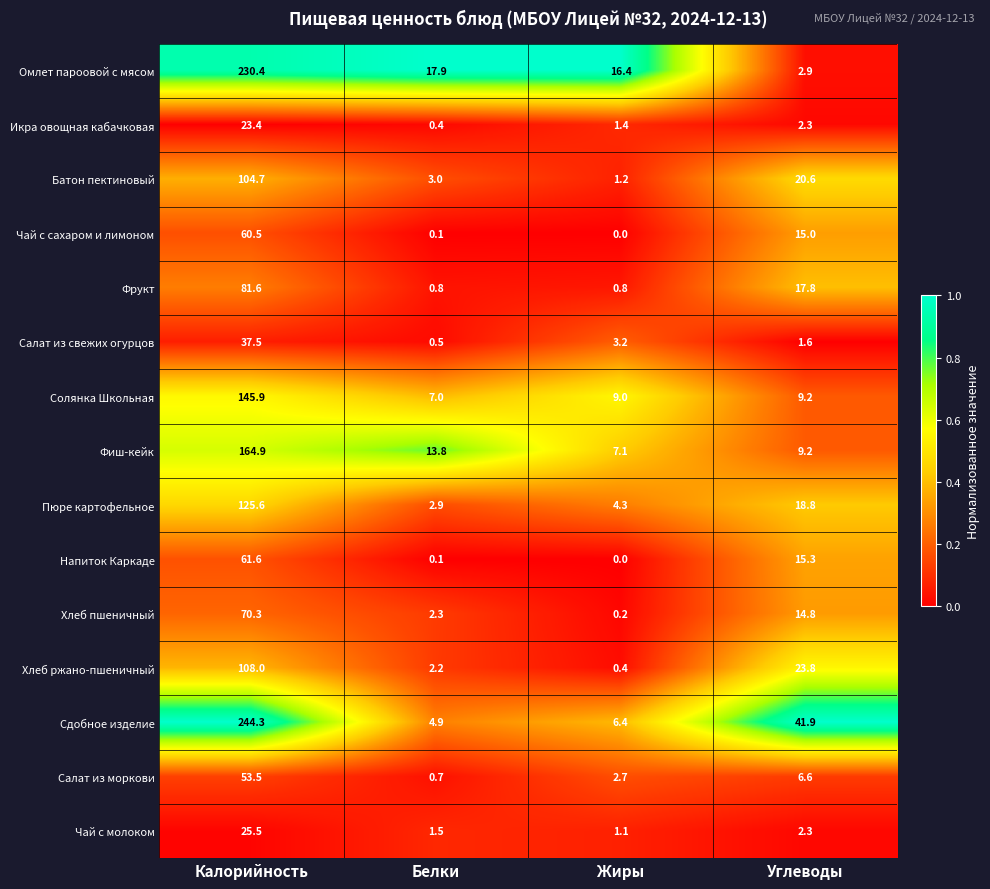

Which label corresponds to the largest value in the chart?

Калорийность